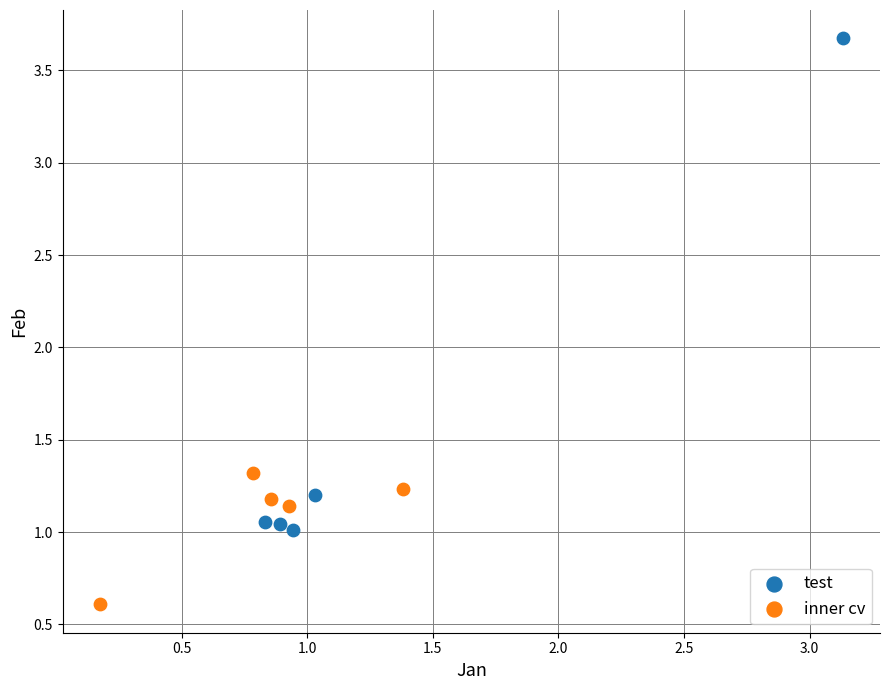

Which series reaches the maximum Y coordinate?

test